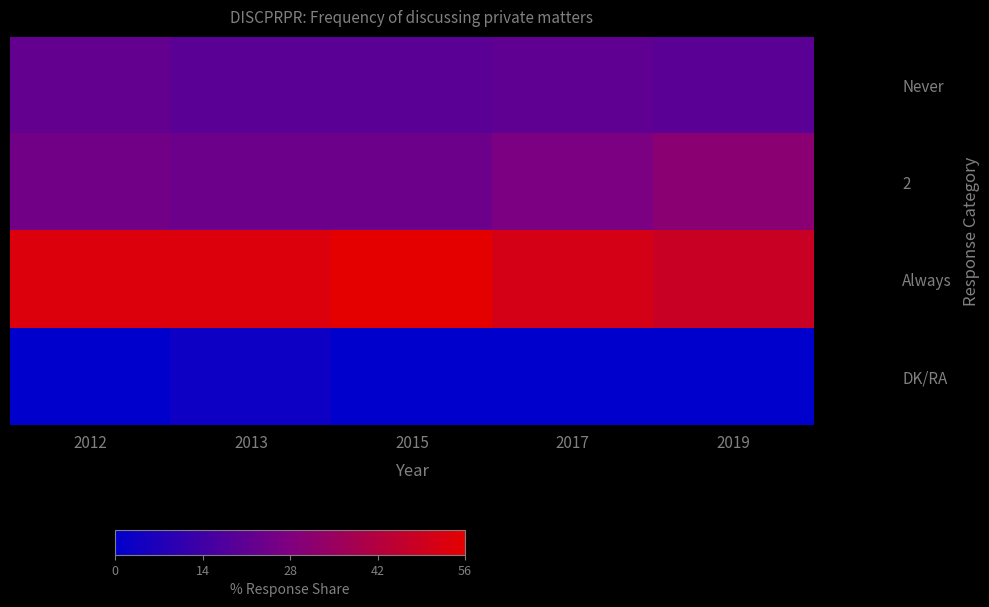

Rank the series by their maximum value, from highest to lowest.

Always, 2, Never, DK/RA